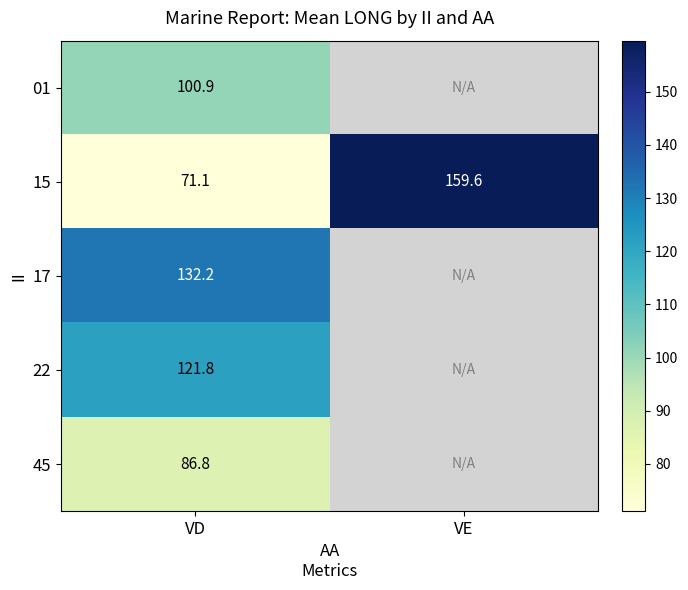

Count the number of data series in this chart.

5